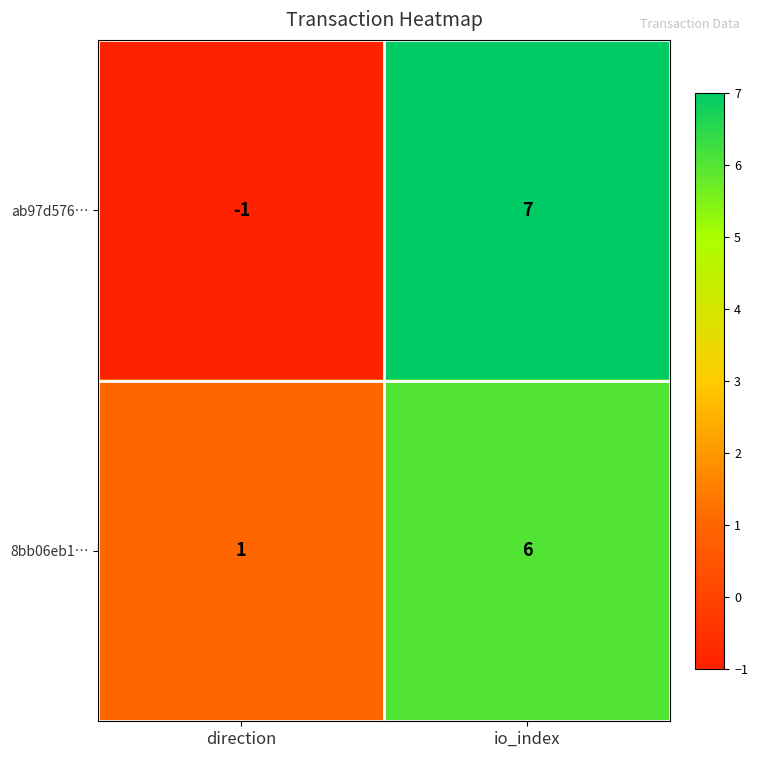

What is the smallest value displayed?

-1